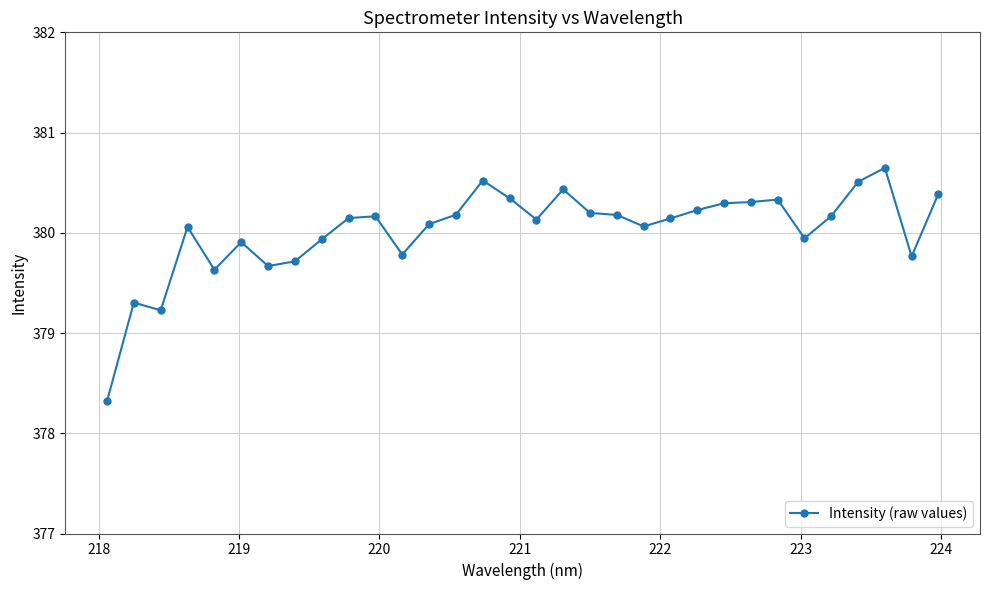

What is the greatest value displayed?

380.6